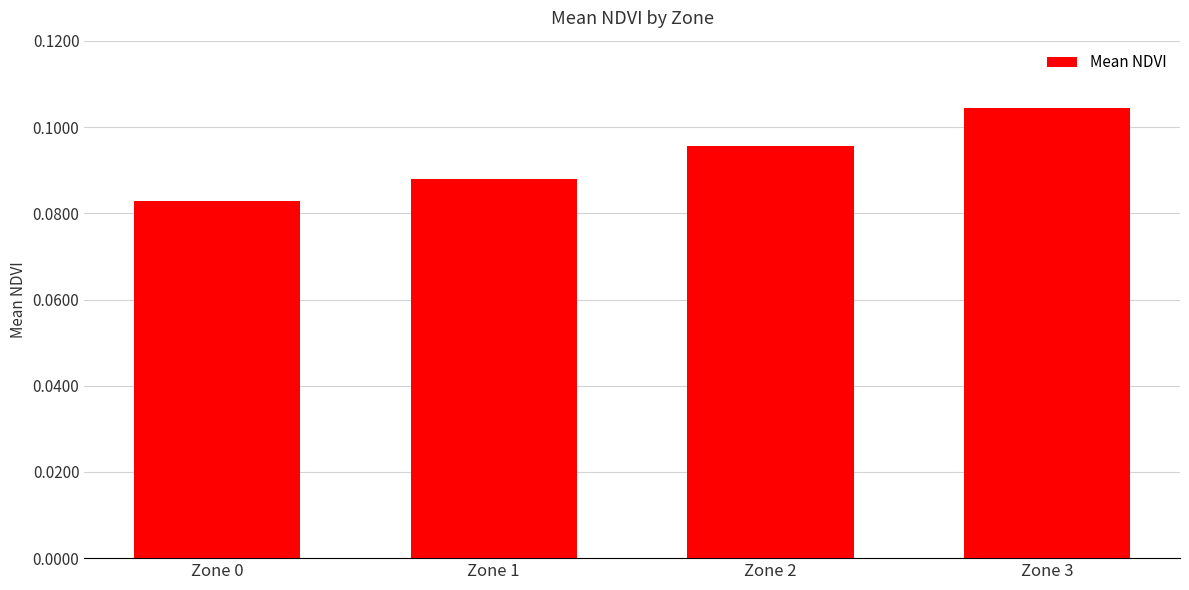

What is the sum of the values at Zone 3 and Zone 1?

0.2